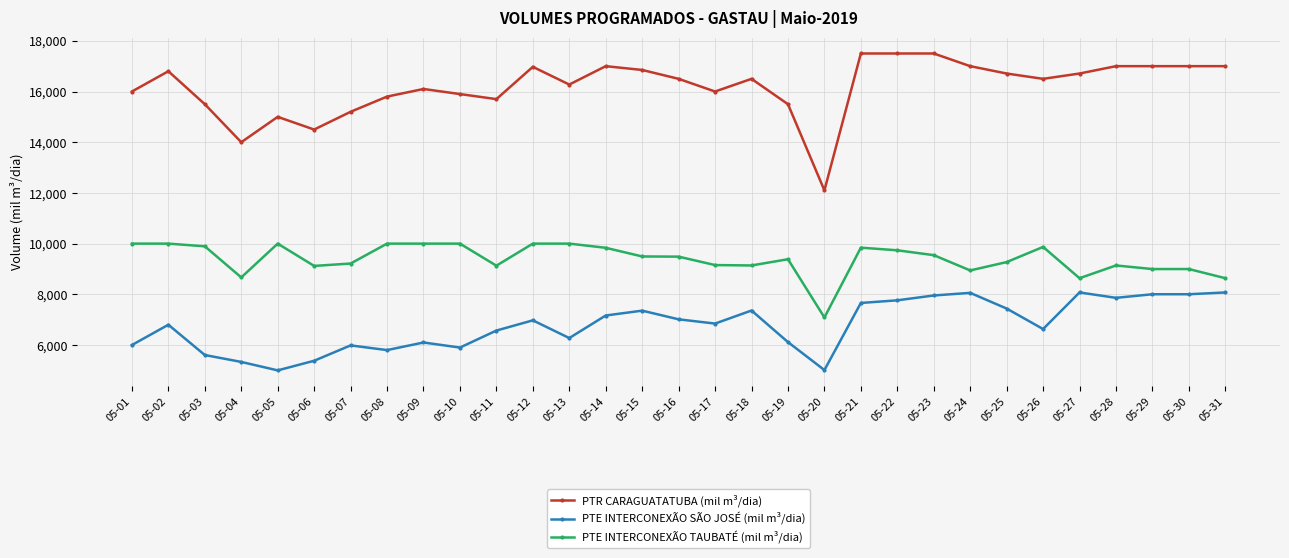

What is the average value of the PTE INTERCONEXÃO TAUBATÉ (mil m³/dia) series?

9394.1